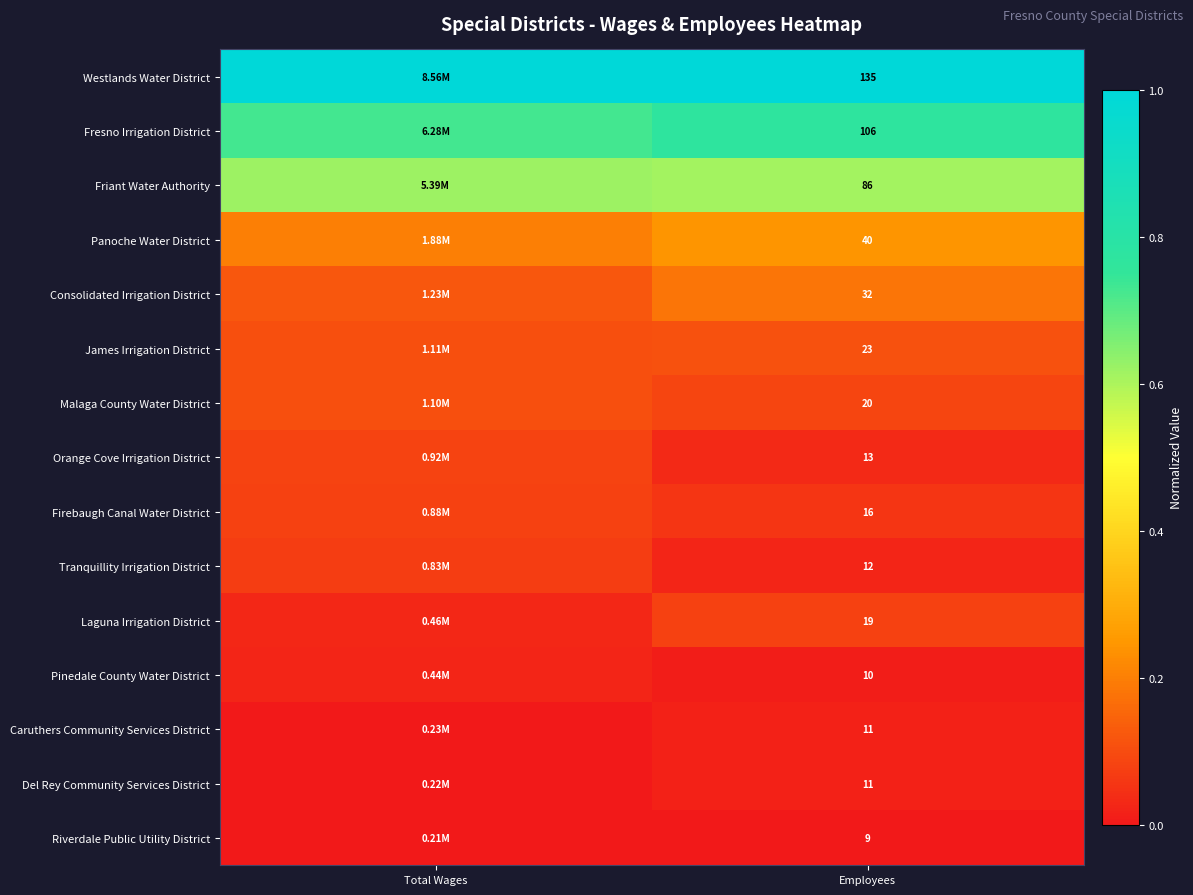

True or false: Malaga County Water District has a value of 0.1 at Employees.

False